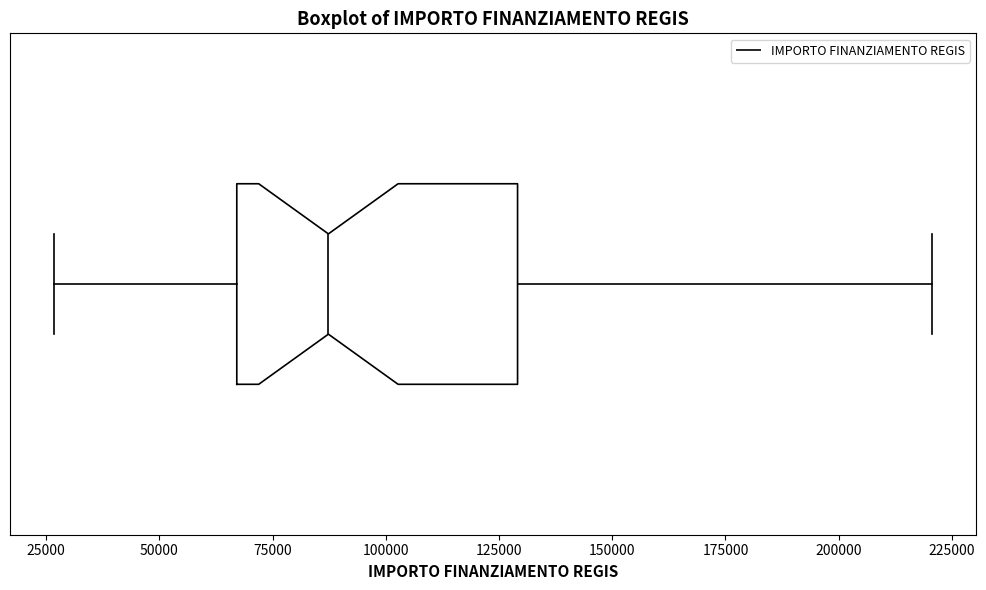

Transcribe this box plot: give where the median line is, the range the box spans, and where the two whiskers end, as read against the x-axis. The values are not printed on the chart, so give them approximately, as read against the axis.

median 85000, box 65000 to 130000, whiskers 25000 to 220000